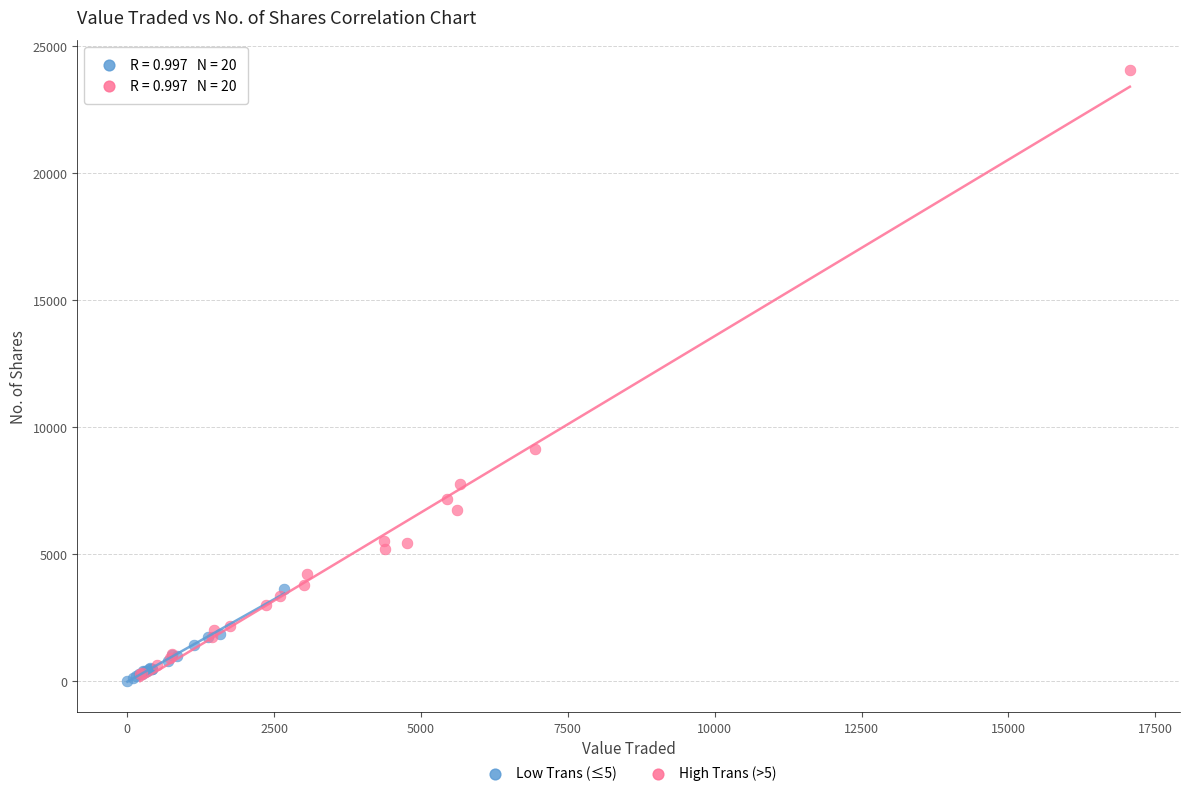

Which series has the widest spread of Y values?

High Trans (>5)